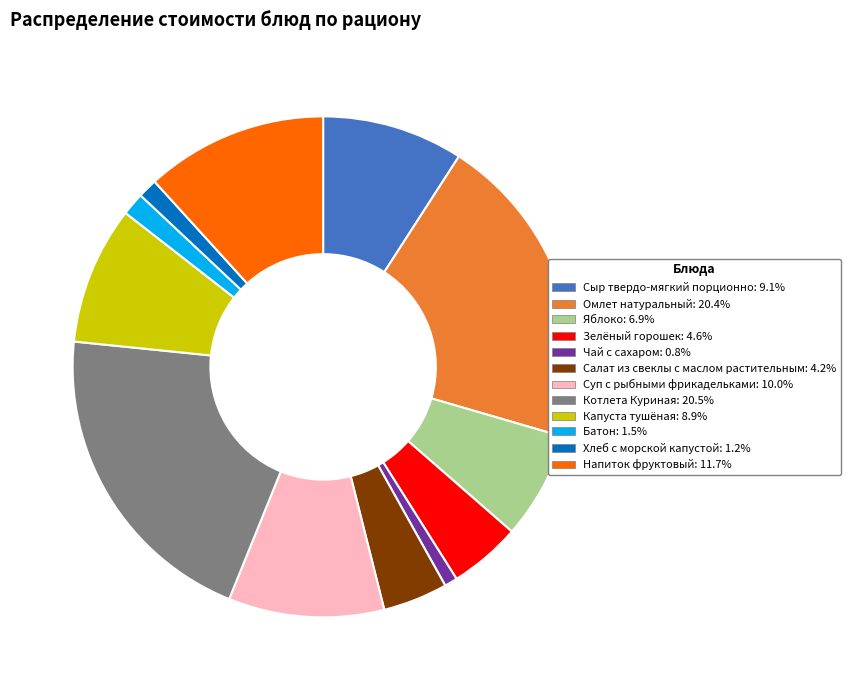

Between Салат из свеклы с маслом растительным and Яблоко, which is larger?

Яблоко